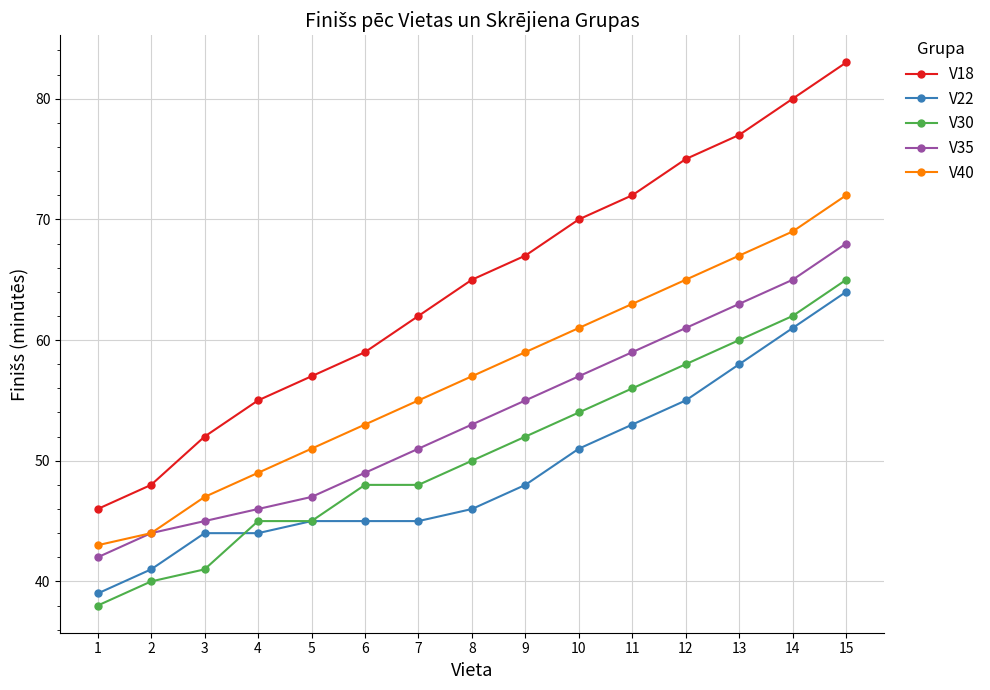

Which series has the largest total across all categories?

V18